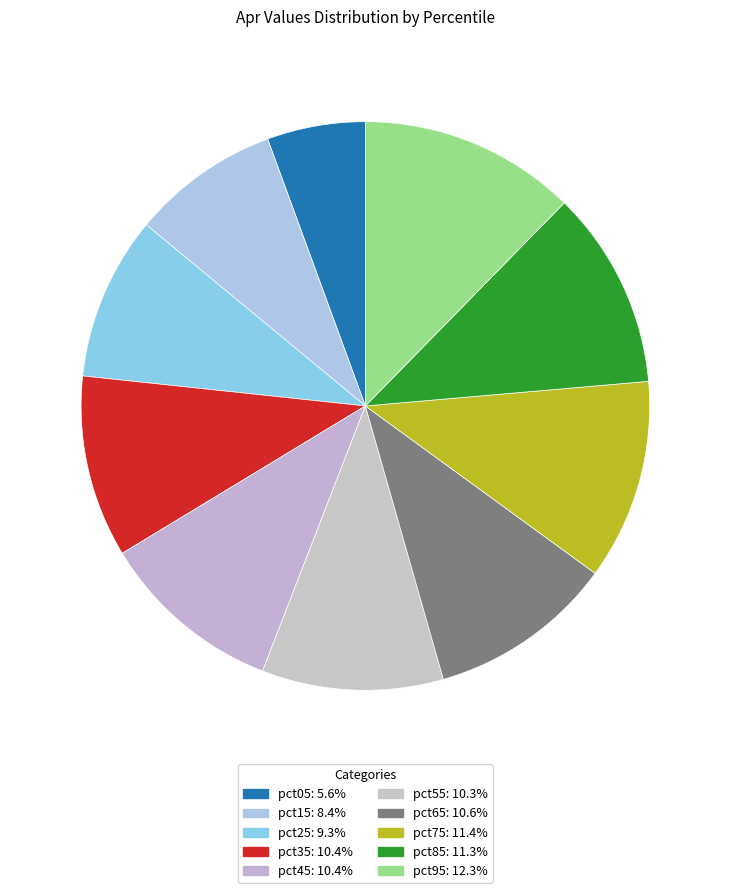

What is the ratio of the value at pct05 to the value at pct65?

0.5